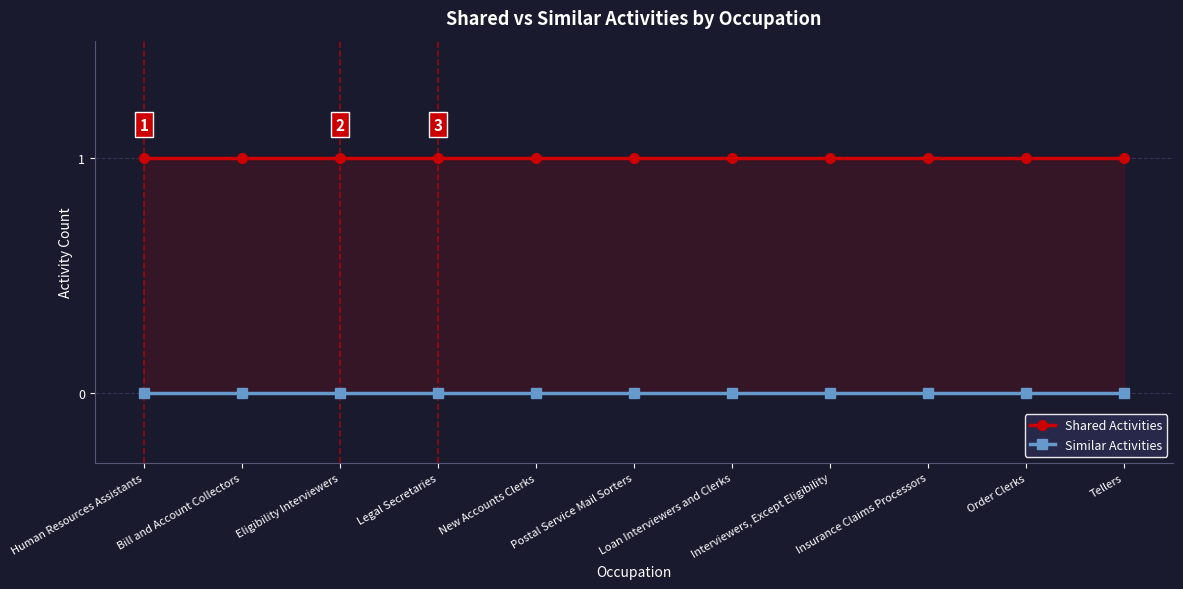

Reading left to right, what are all the values shown in this chart?

Shared Activities: Human Resources Assistants=1	Bill and Account Collectors=1	Eligibility Interviewers=1	Legal Secretaries=1	New Accounts Clerks=1	Postal Service Mail Sorters=1	Loan Interviewers and Clerks=1	Interviewers, Except Eligibility=1	Insurance Claims Processors=1	Order Clerks=1	Tellers=1
Similar Activities: Human Resources Assistants=0	Bill and Account Collectors=0	Eligibility Interviewers=0	Legal Secretaries=0	New Accounts Clerks=0	Postal Service Mail Sorters=0	Loan Interviewers and Clerks=0	Interviewers, Except Eligibility=0	Insurance Claims Processors=0	Order Clerks=0	Tellers=0